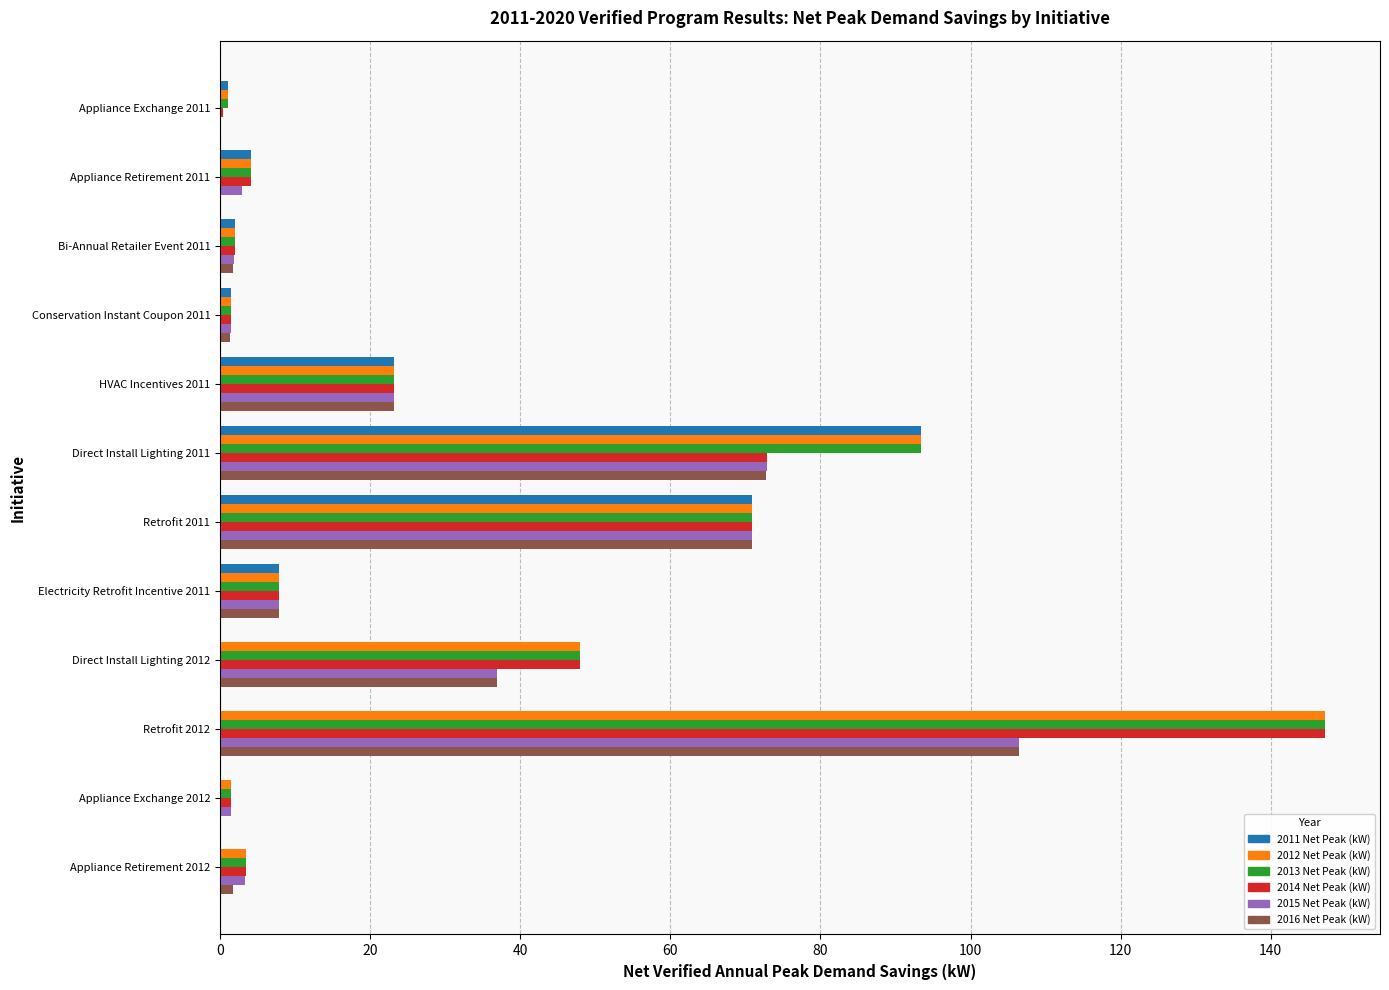

True or false: 2012 Net Peak (kW) has a value of 1.5 at Conservation Instant Coupon 2011.

True